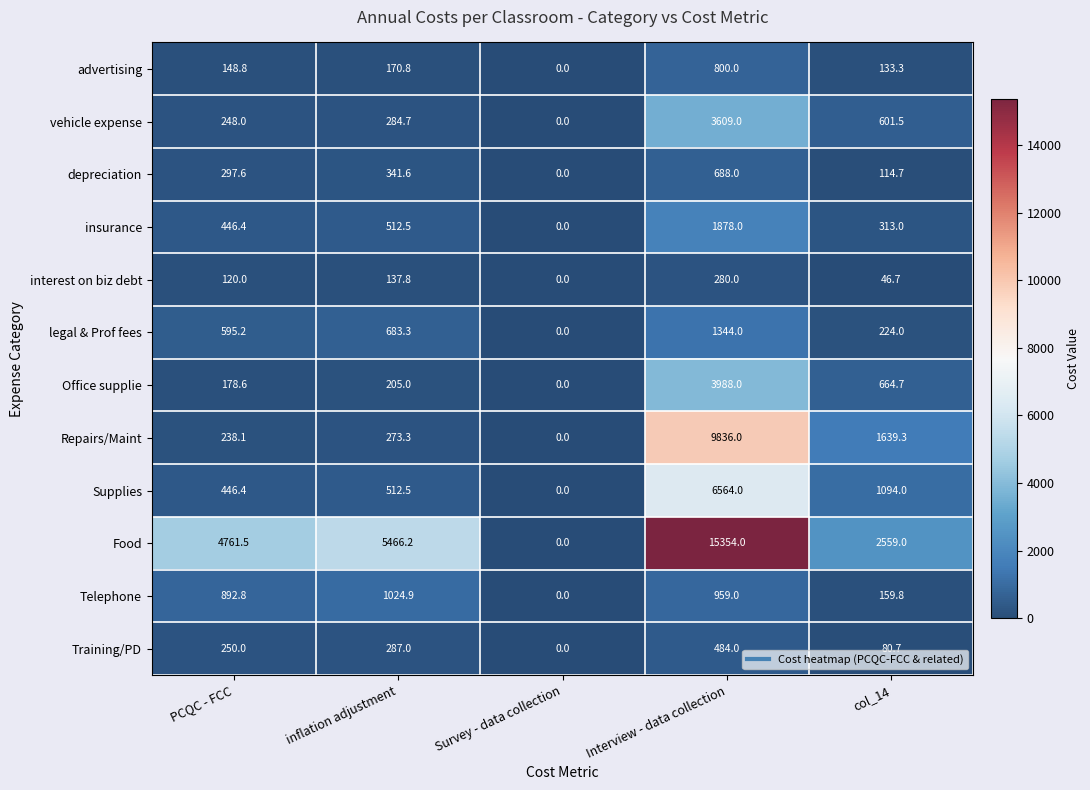

What is the difference between the second highest and minimum values in the depreciation series?

341.6